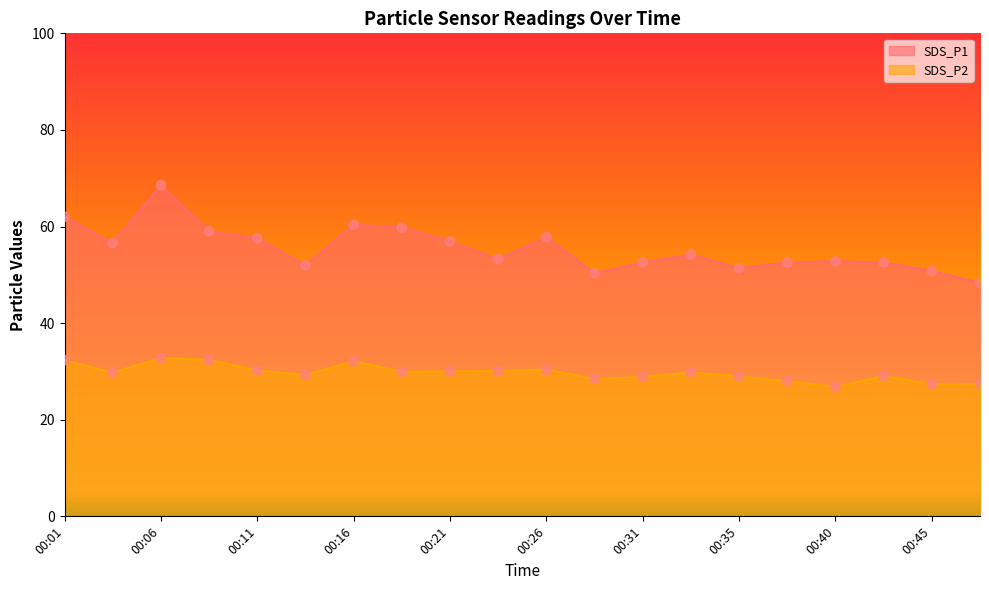

Which series reaches the minimum Y coordinate?

SDS_P2